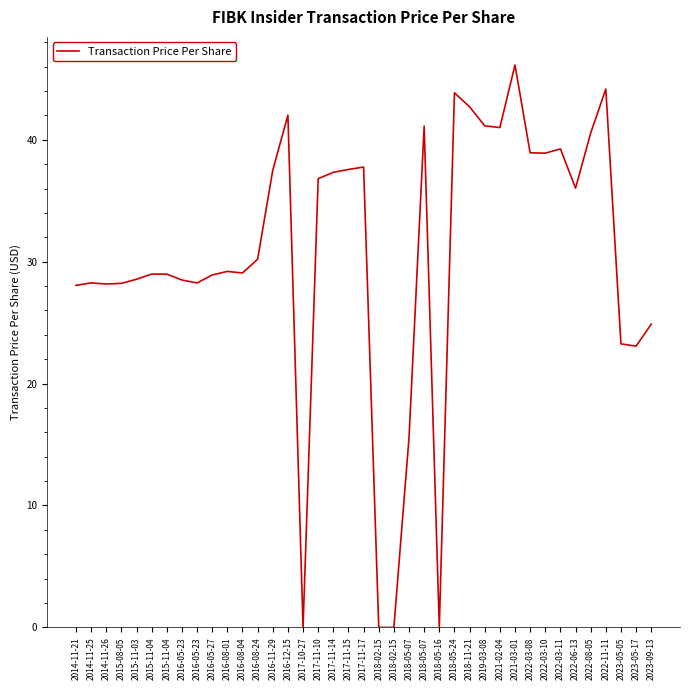

What is the label of the 1st point from the right?

2023-09-13